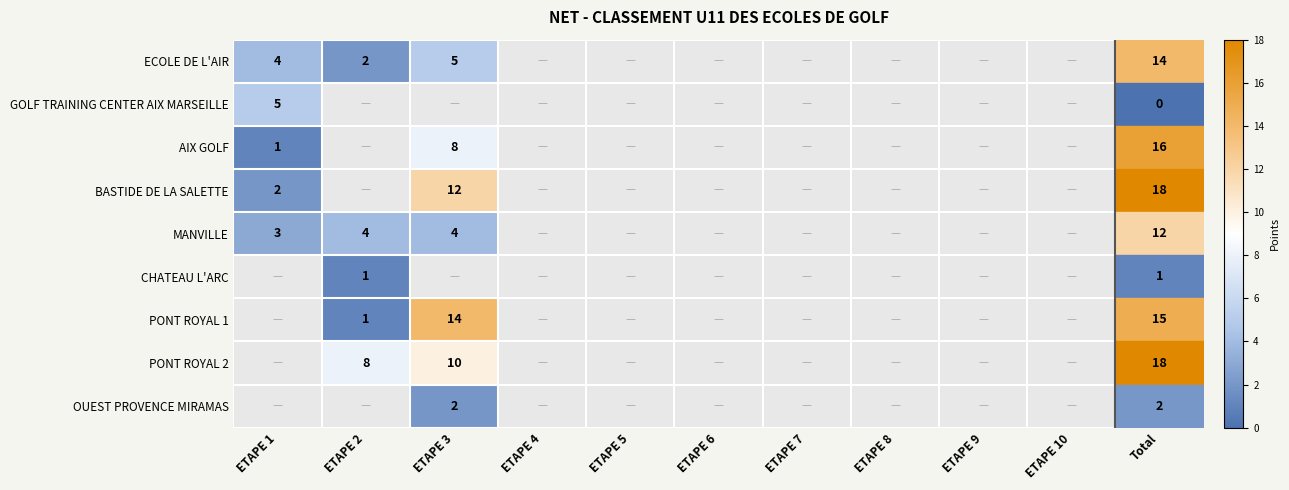

At which category is the sum across all series the highest?

ETAPE 3